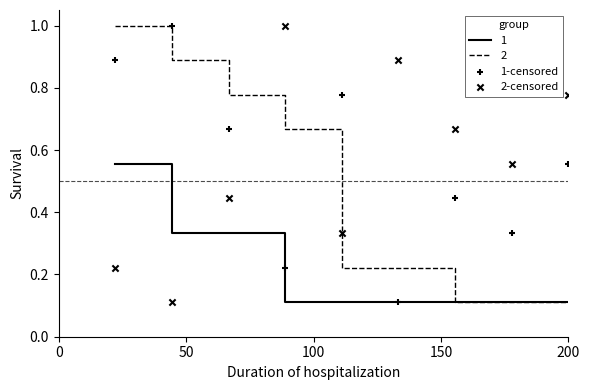

Which series has the widest spread of Y values?

1-censored